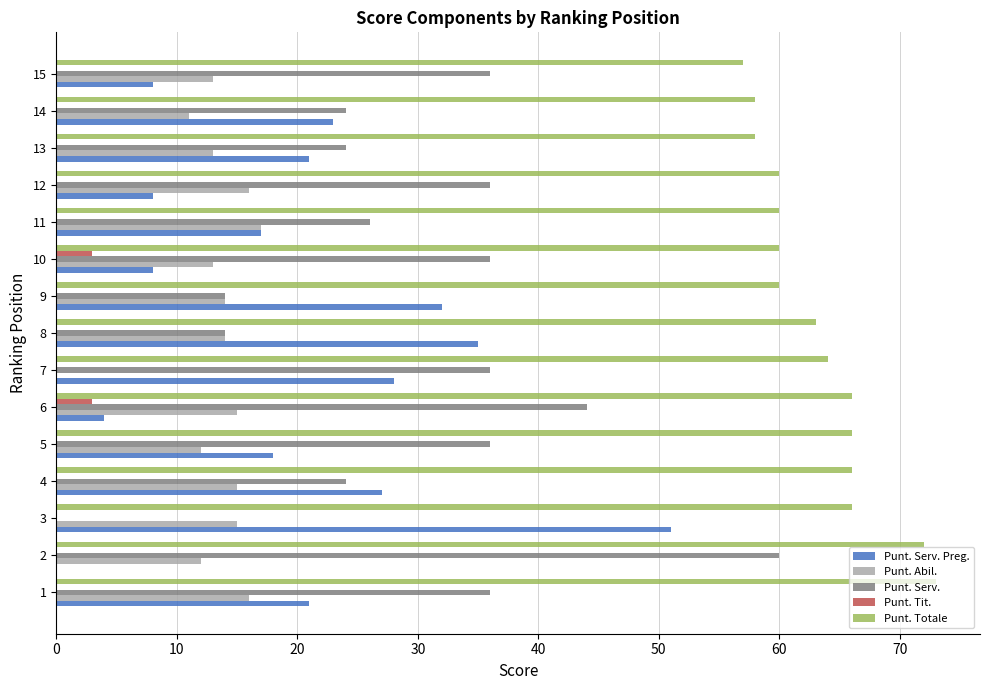

At which label is Punt. Serv. closest to 30?

11